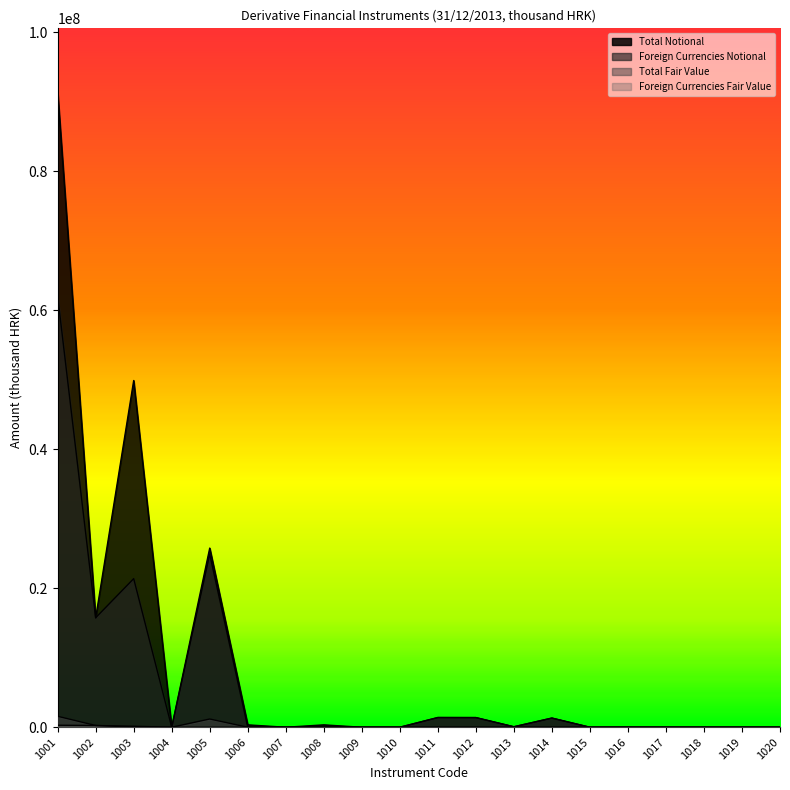

How many lines are shown in the chart?

4